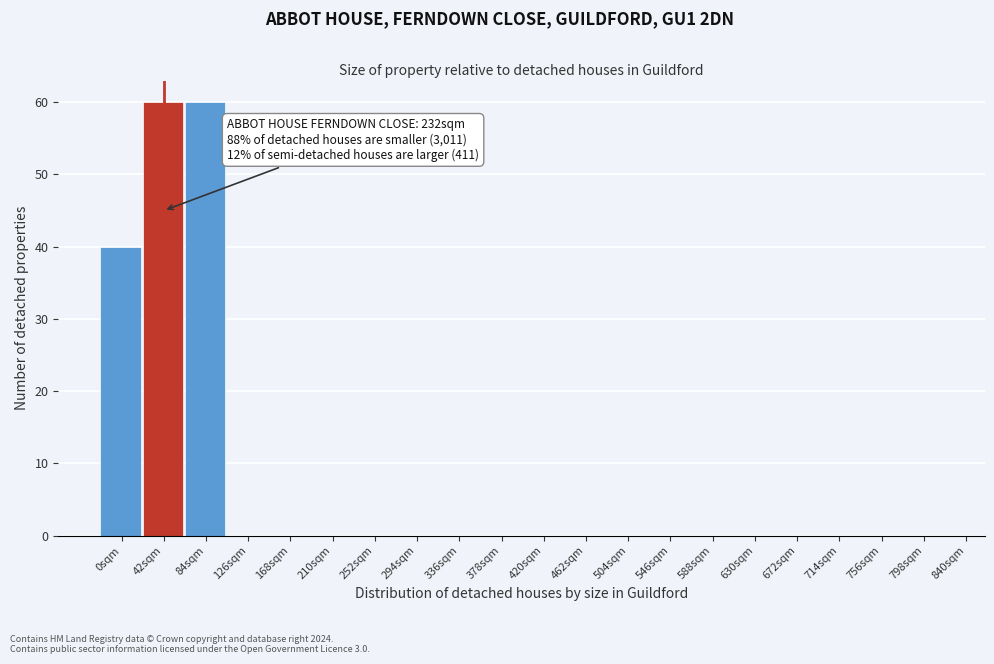

Reading right to left, transcribe all the data shown in this chart.

798sqm=0	756sqm=0	714sqm=0	672sqm=0	630sqm=0	588sqm=0	546sqm=0	504sqm=0	462sqm=0	420sqm=0	378sqm=0	336sqm=0	294sqm=0	252sqm=0	210sqm=0	168sqm=0	126sqm=0	84sqm=60	42sqm=60	0sqm=40